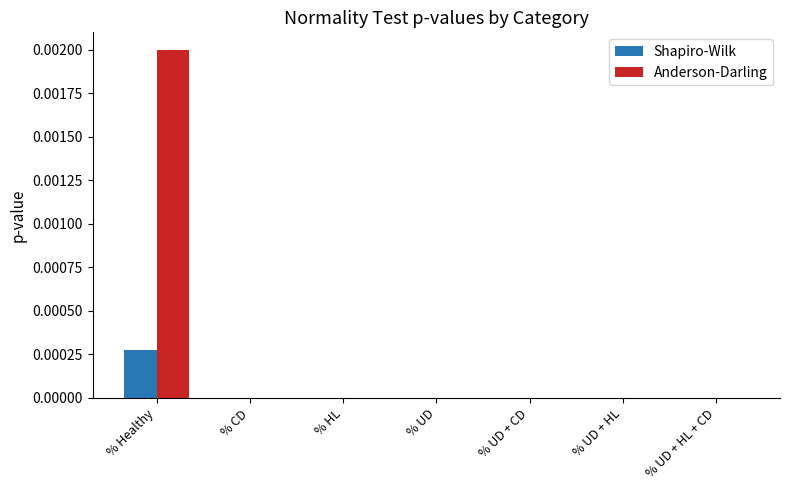

The value of Anderson-Darling at % UD + HL is 0.0. True or false?

True